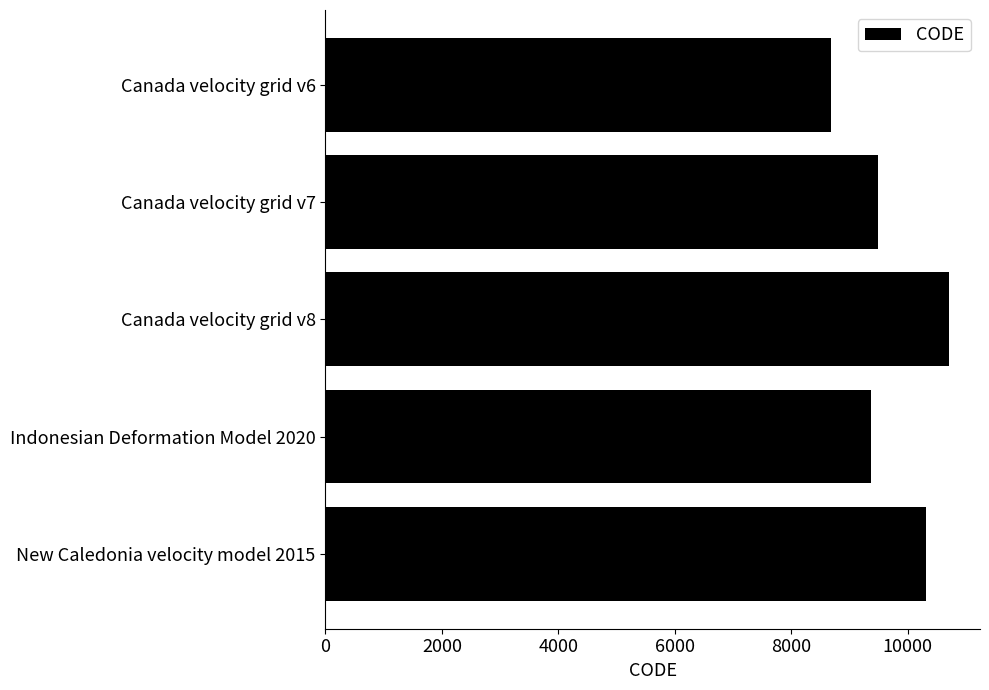

Between Canada velocity grid v7 and Canada velocity grid v8, which is larger?

Canada velocity grid v8